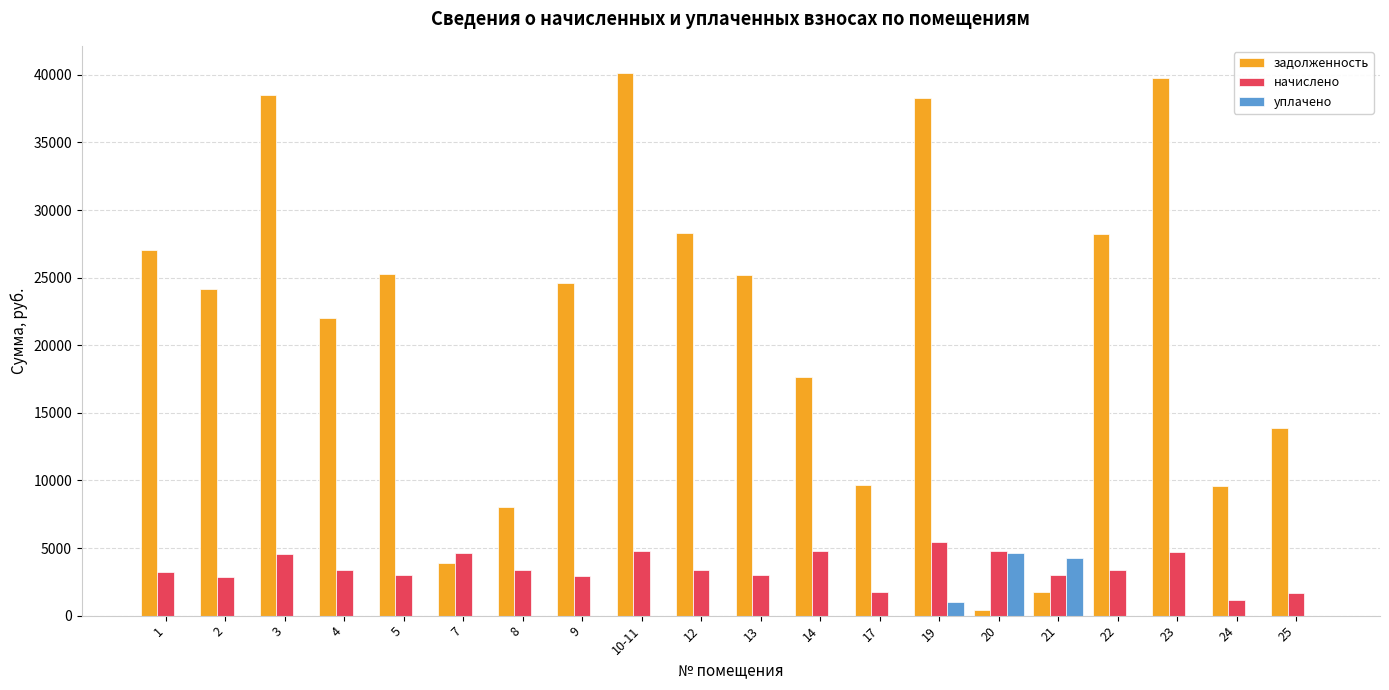

Which series changed the most between 1 and 22?

задолженность